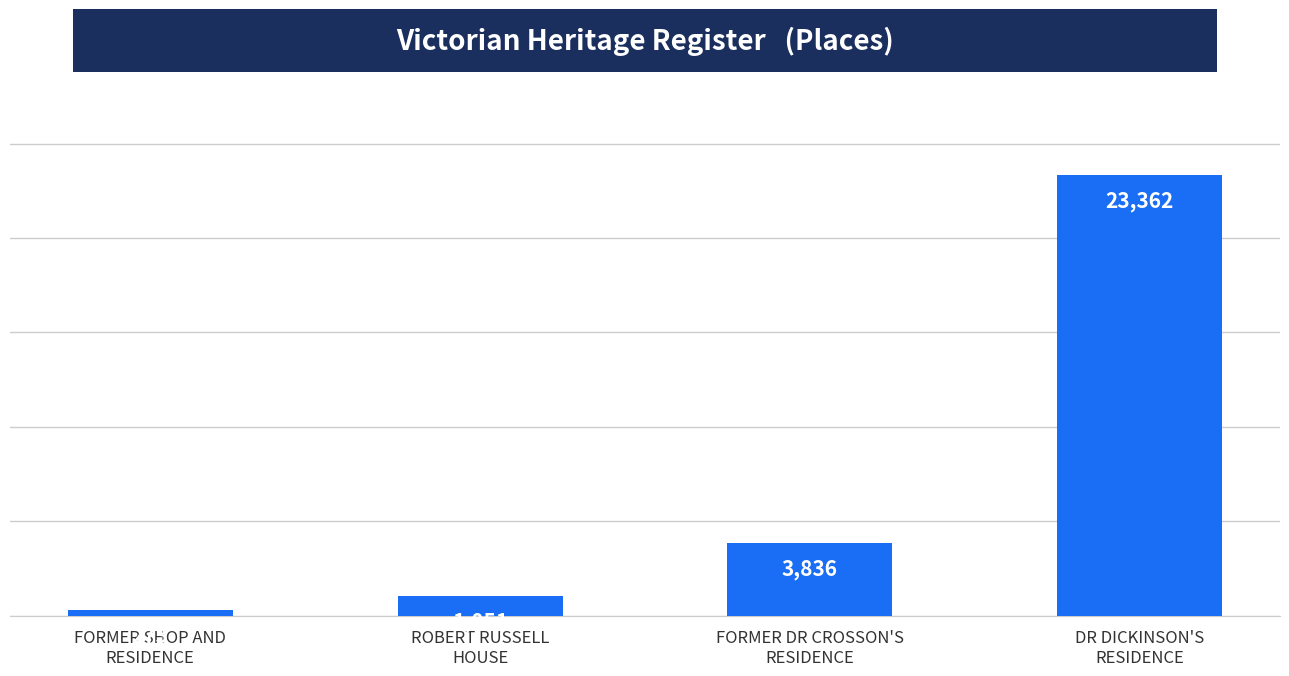

Reading left to right, extract all data points from this chart.

FORMER SHOP AND
RESIDENCE=273	ROBERT RUSSELL
HOUSE=1051	FORMER DR CROSSON'S
RESIDENCE=3836	DR DICKINSON'S
RESIDENCE=23362